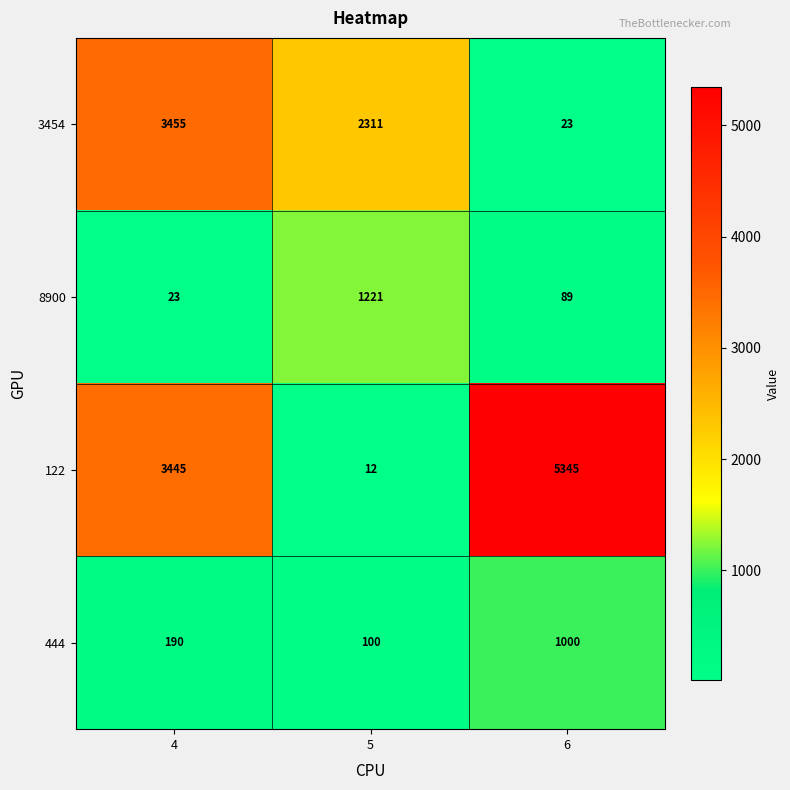

How many categories are shown in the chart?

3